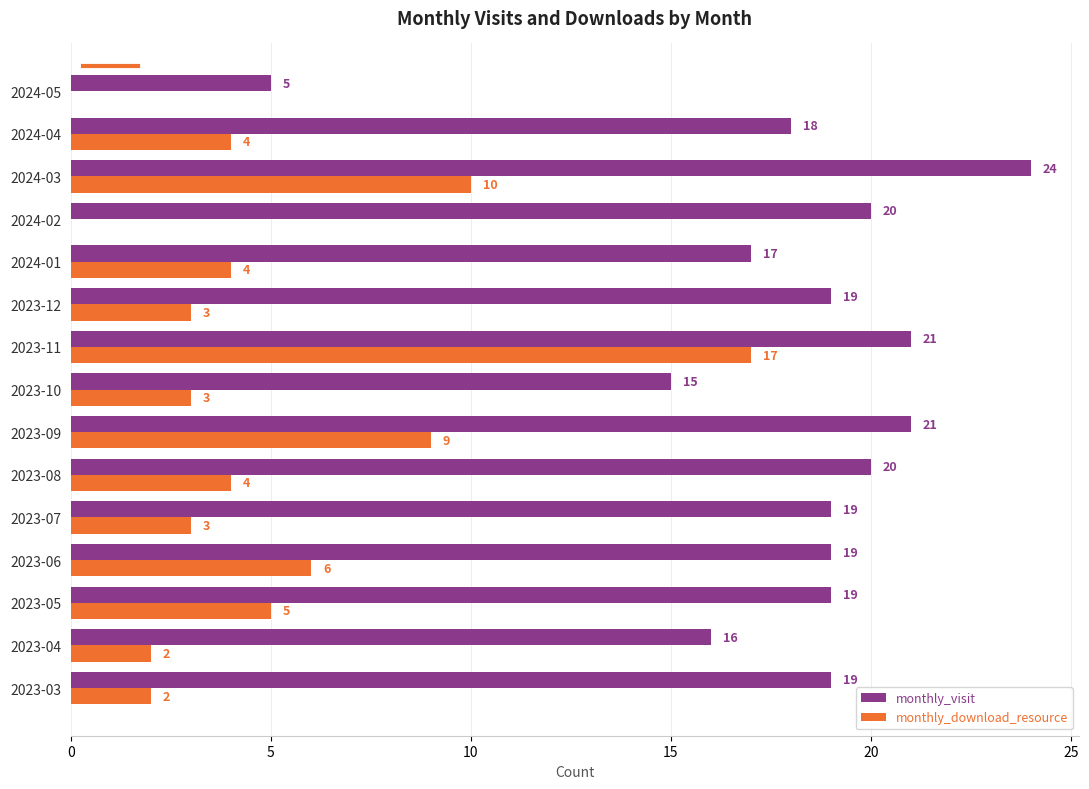

Is the value of monthly_download_resource at 2023-11 greater than the value of monthly_visit at 2023-06?

No